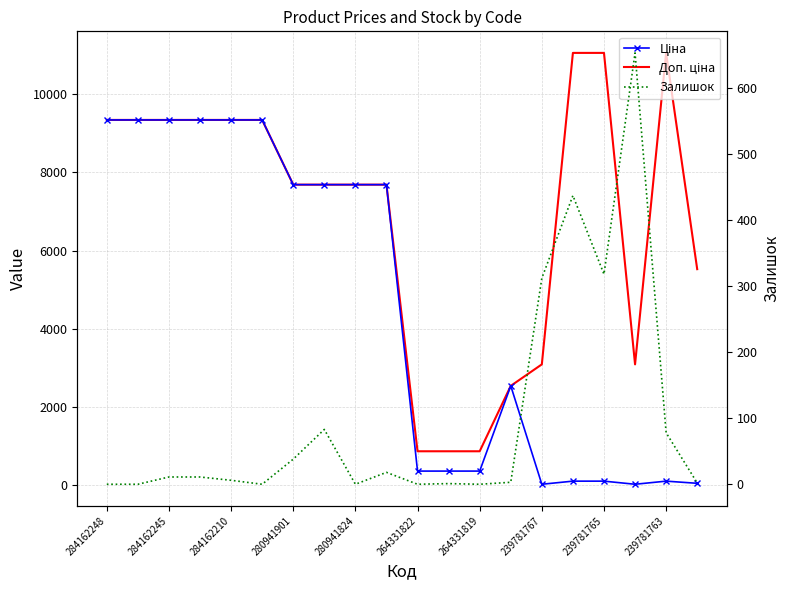

True or false: Залишок and Доп. ціна intersect in this chart.

False